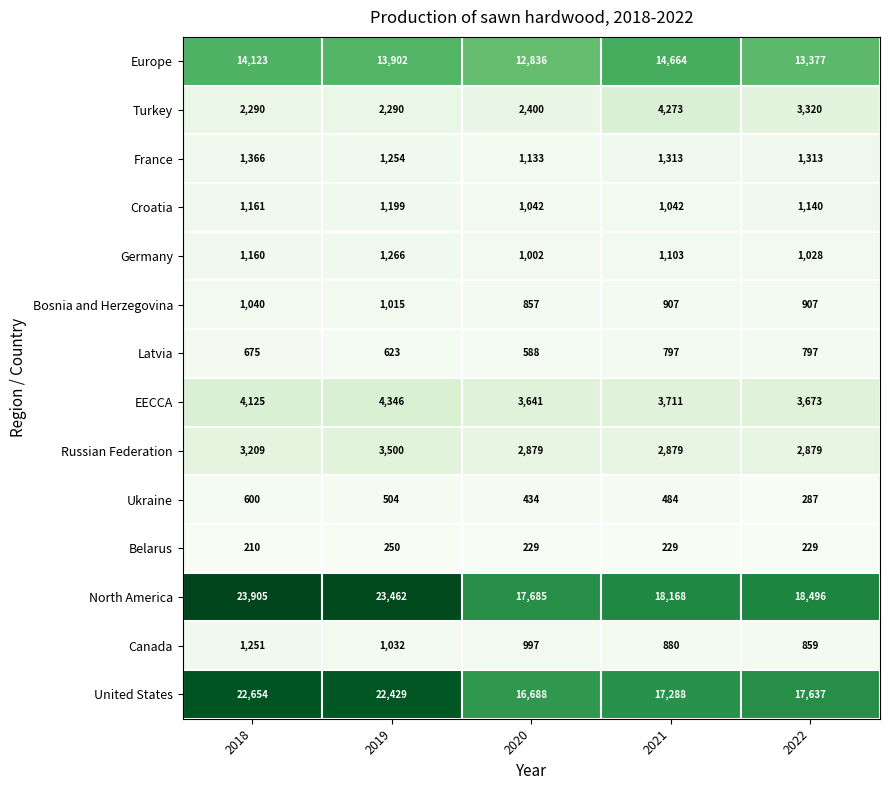

Is it true that Germany equals 844 at 2019?

False